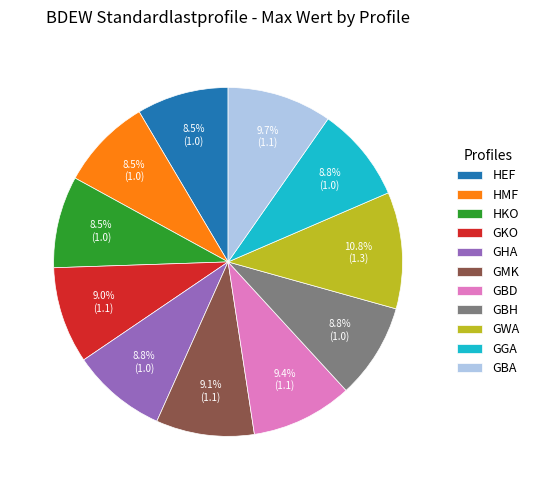

How many segments does this pie chart have?

11